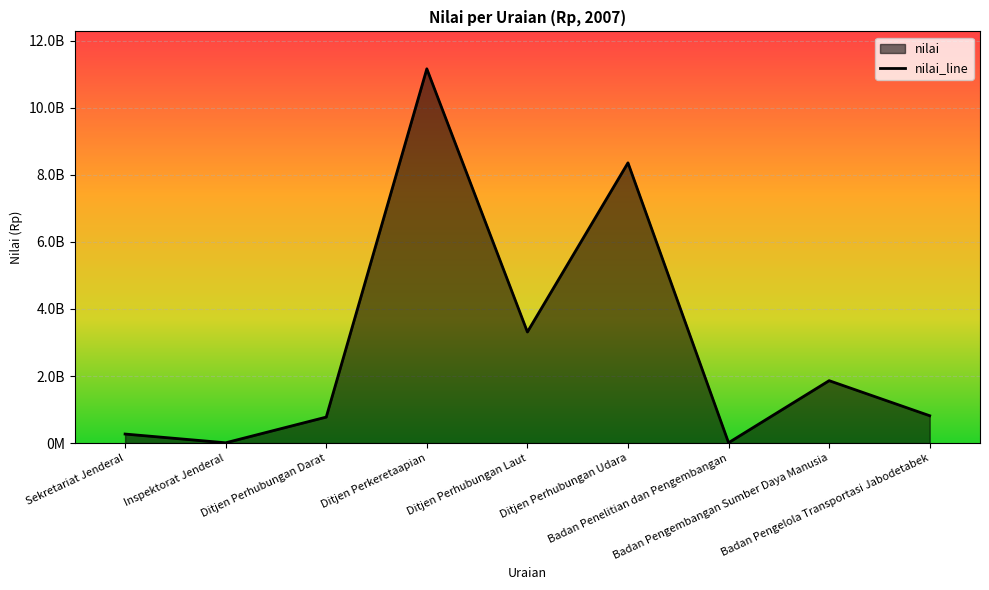

What is the value of the 6th point from the left?

8357651764